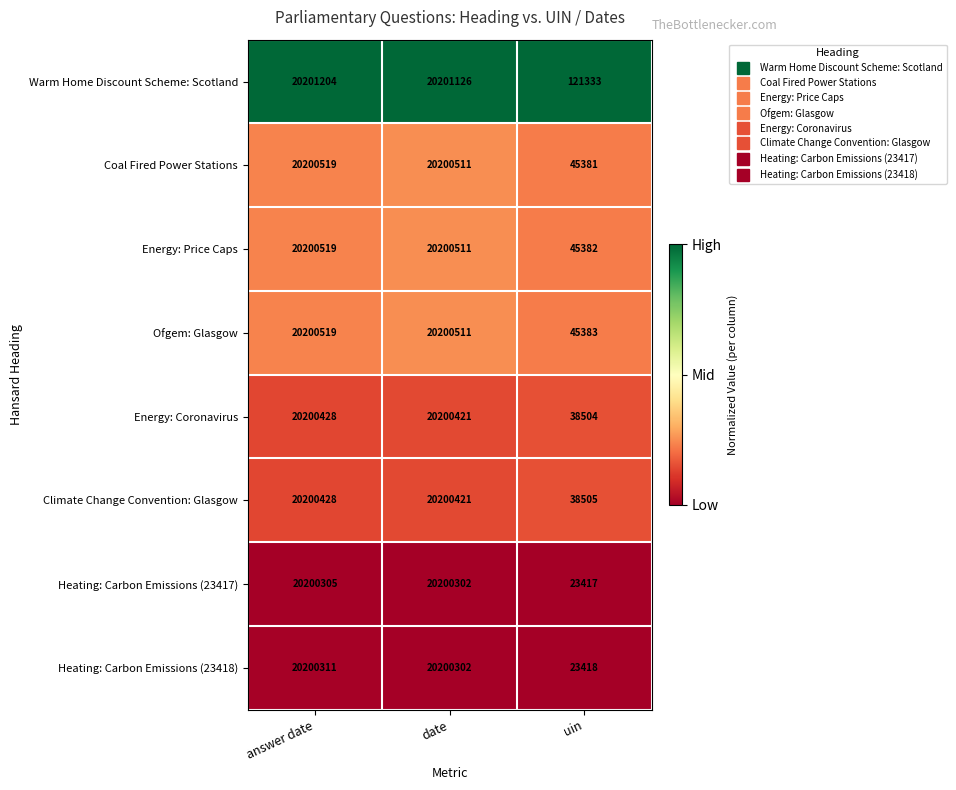

Is it true that Heating: Carbon Emissions (23418) equals 20200311 at answer date?

True